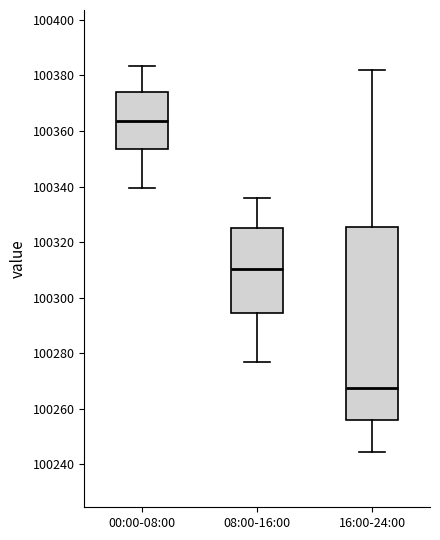

Which box's median line is the highest?

00:00-08:00